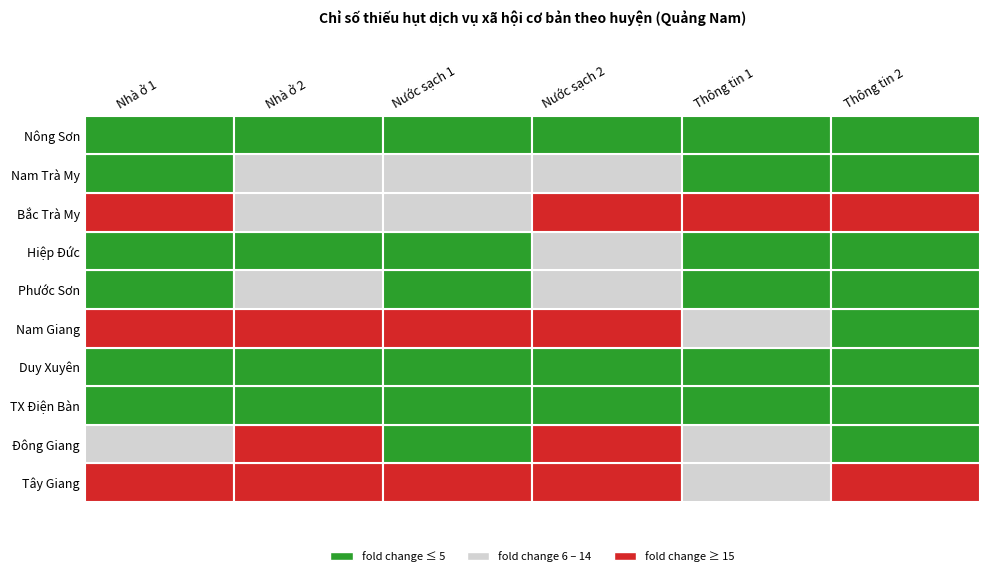

Count the Nông Sơn values in the range 0 to 1.

6